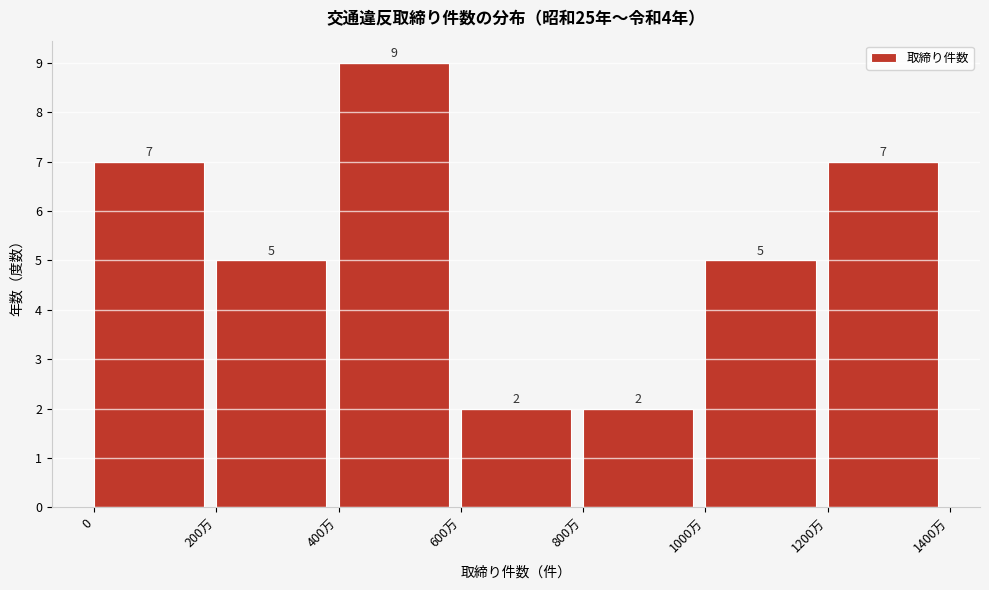

Reading left to right, list all the values displayed in this chart.

7	5	9	2	2	5	7